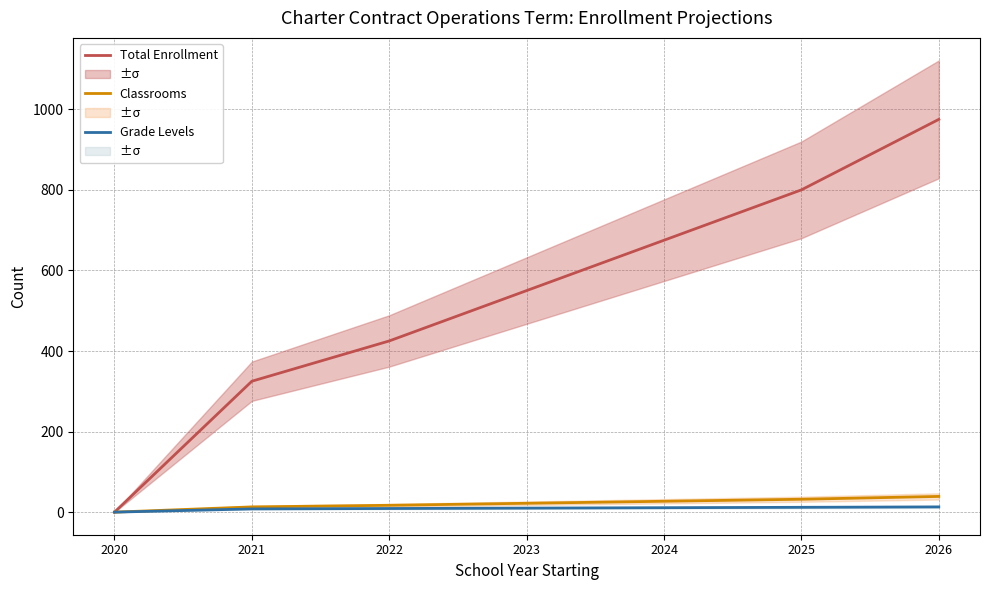

How many Classrooms values are between 13 and 32?

5